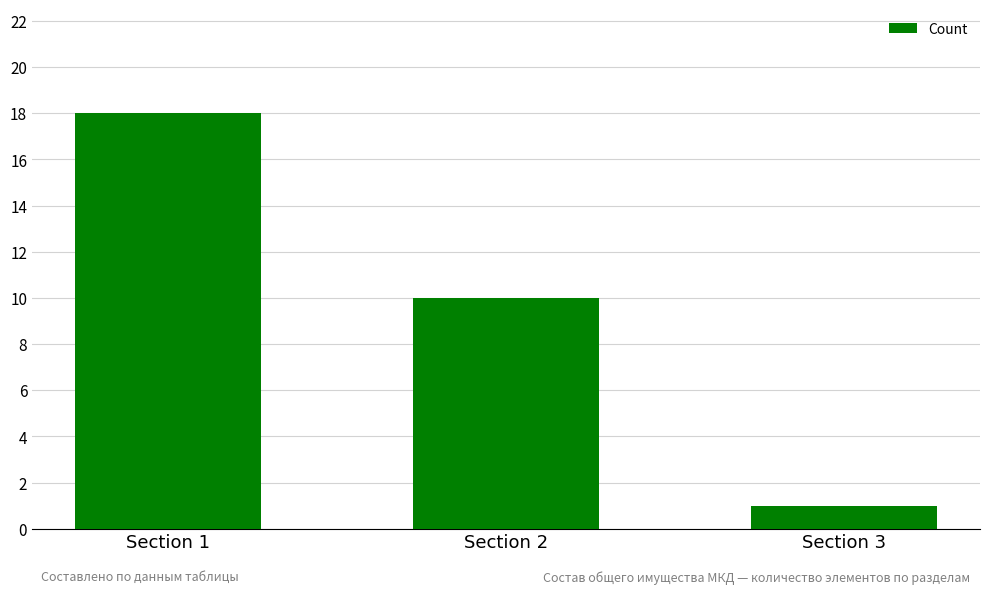

Where does the data first go above 10?

Section 1